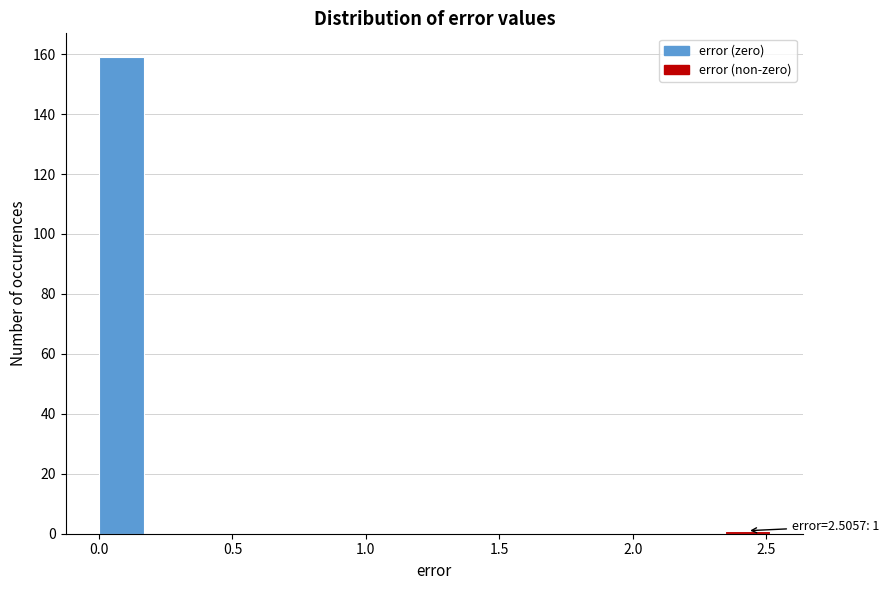

Read against the x-axis, roughly where is the centre of the tallest bar?

0.10